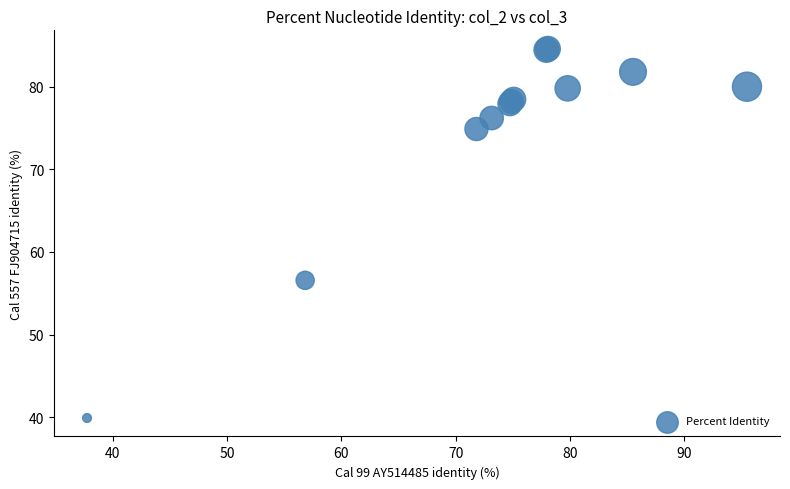

What Y value in the scatter plot is closest to 62?

56.6